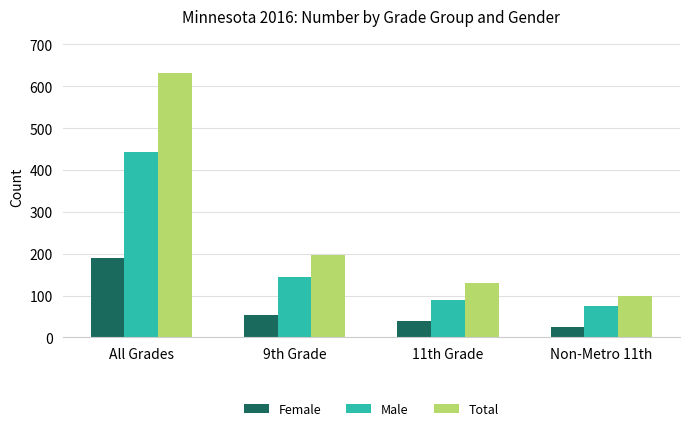

Rank the series by their maximum value, from highest to lowest.

Total, Male, Female